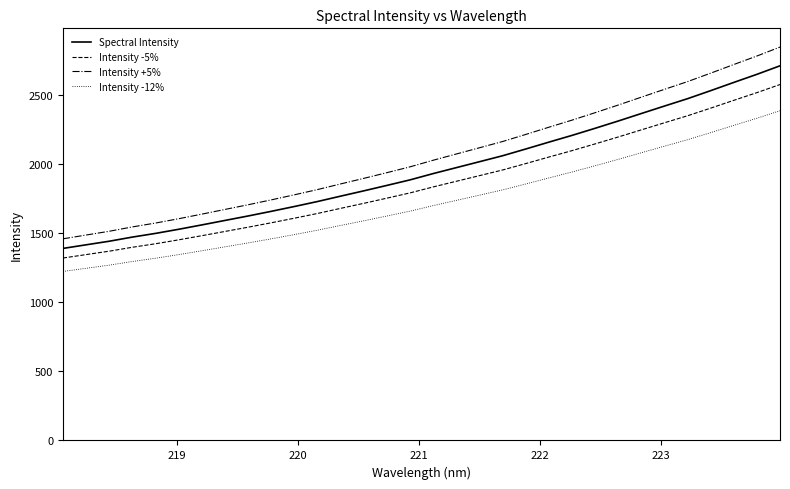

What is the difference between the maximum and minimum values in the Intensity -5% series?

1257.2